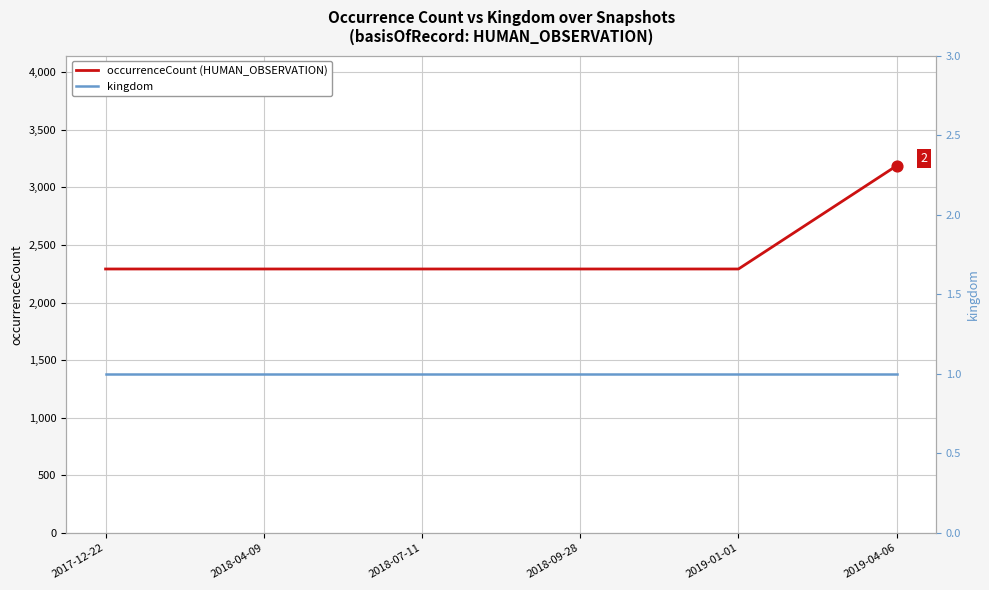

Which series has the largest total across all categories?

occurrenceCount (HUMAN_OBSERVATION)